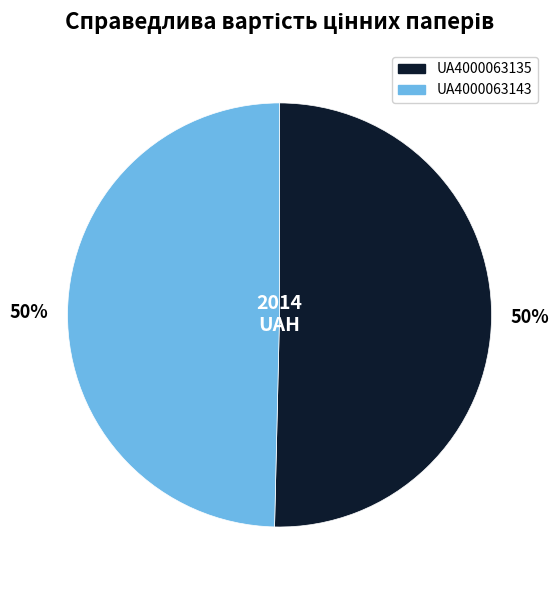

Is the sum of UA4000063135 and UA4000063143 greater than half?

Yes